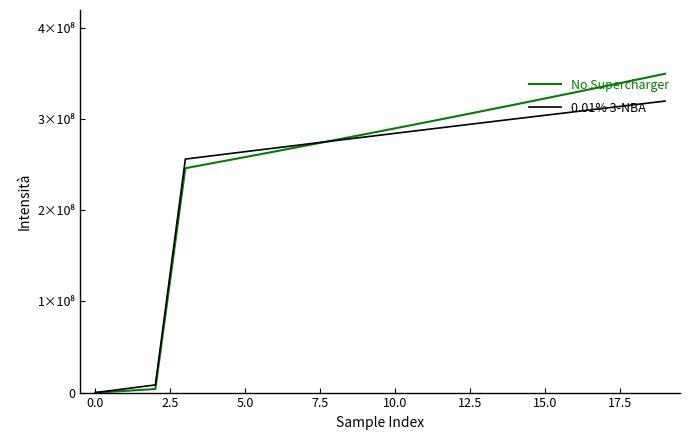

Is this an area chart (filled region under the line)?

No